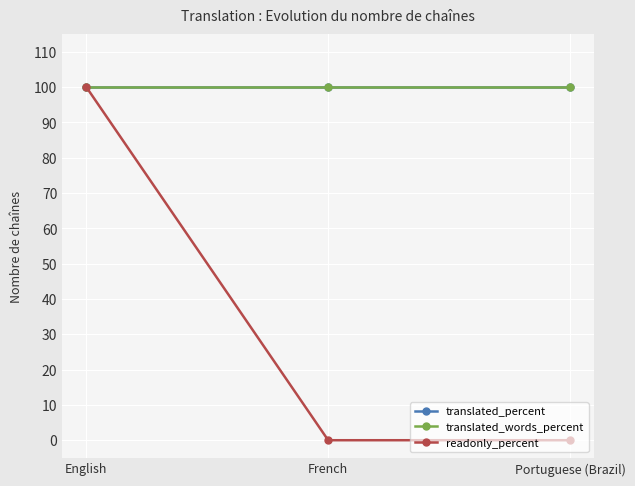

Is this an area chart (filled region under the line)?

No